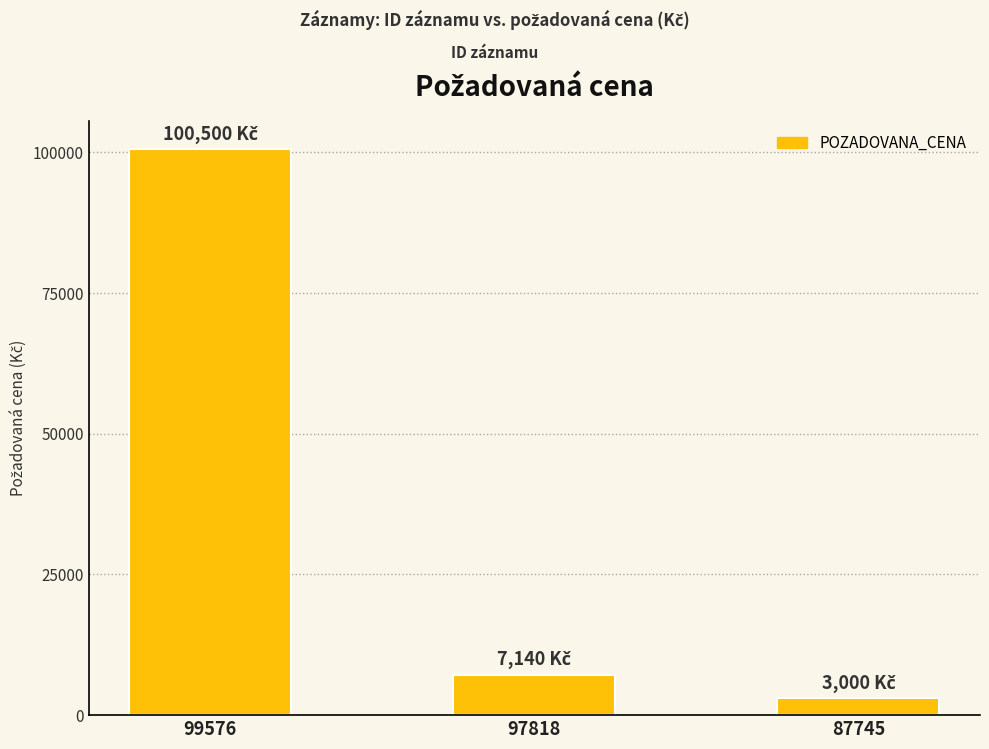

List the labels in order of value, smallest first.

87745, 97818, 99576